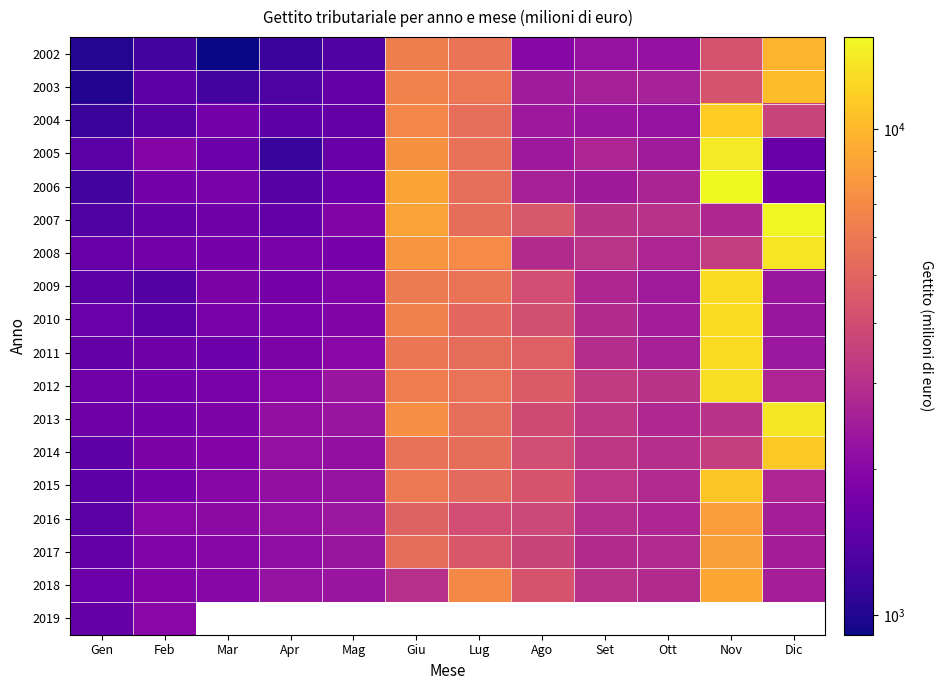

Where is 2018 nearest to the value 5174?

Ago